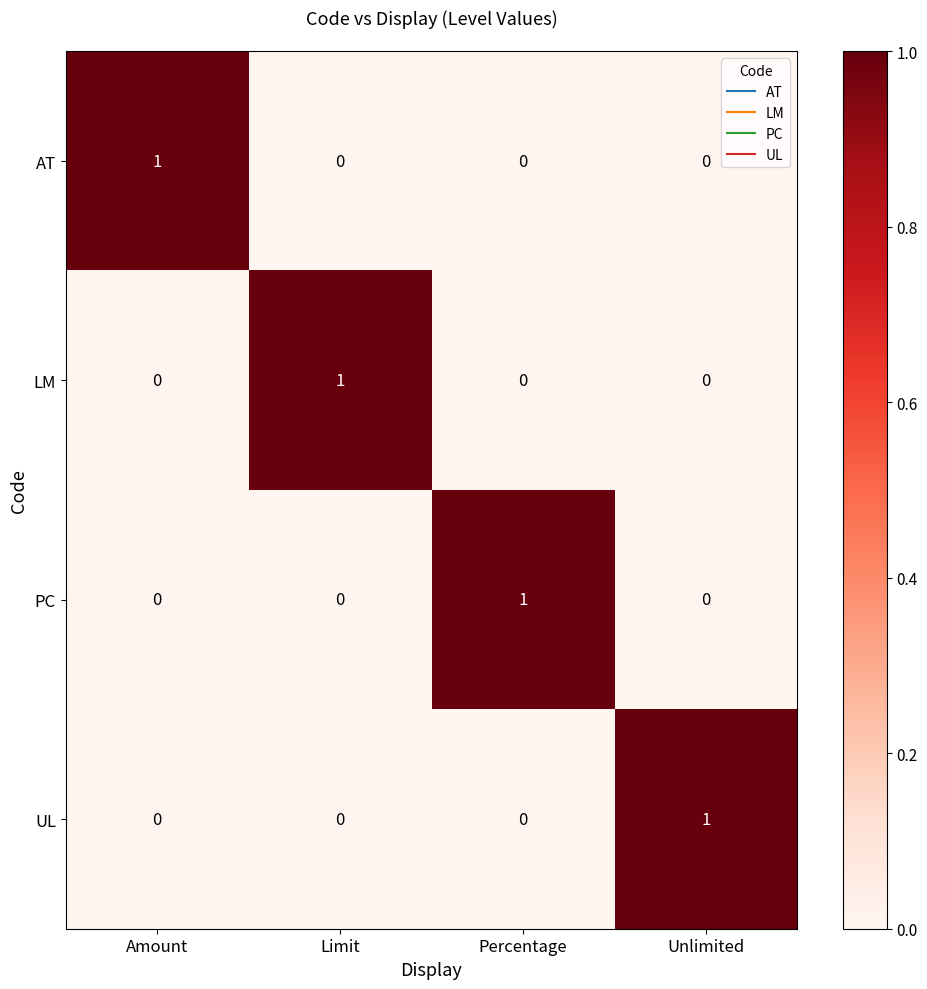

Count the PC values in the range 0 to 1.

4